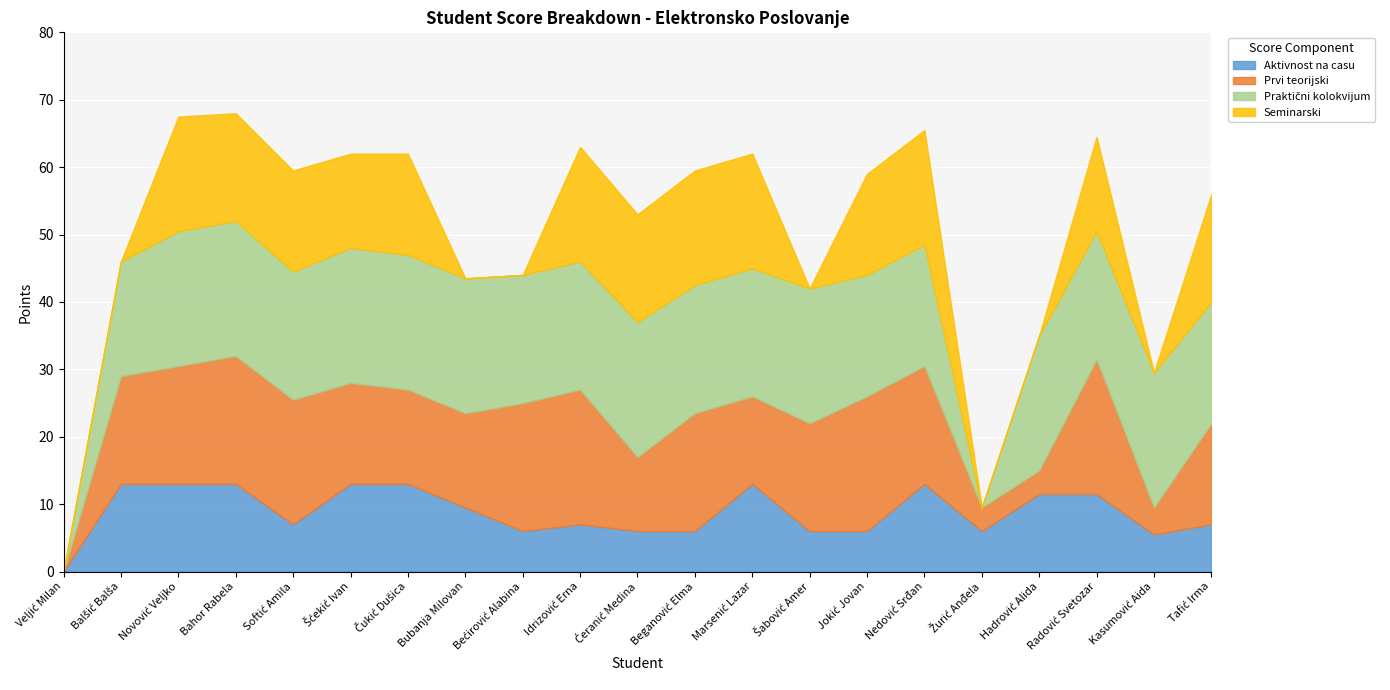

What is the label of the 10th point from the right?

Beganović Elma